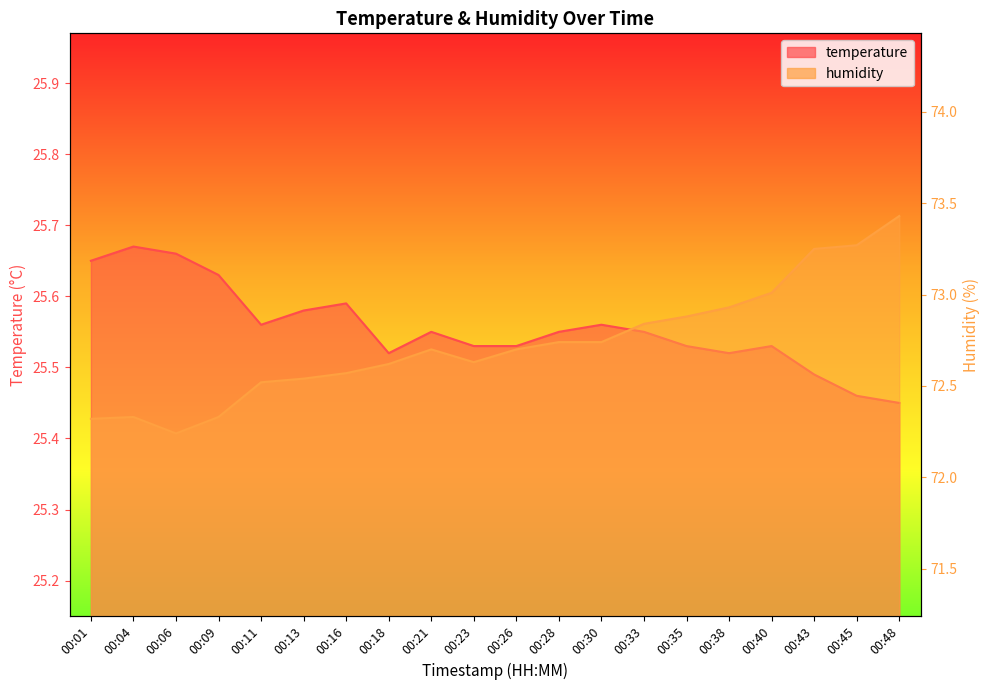

True or false: temperature and humidity intersect in this chart.

False